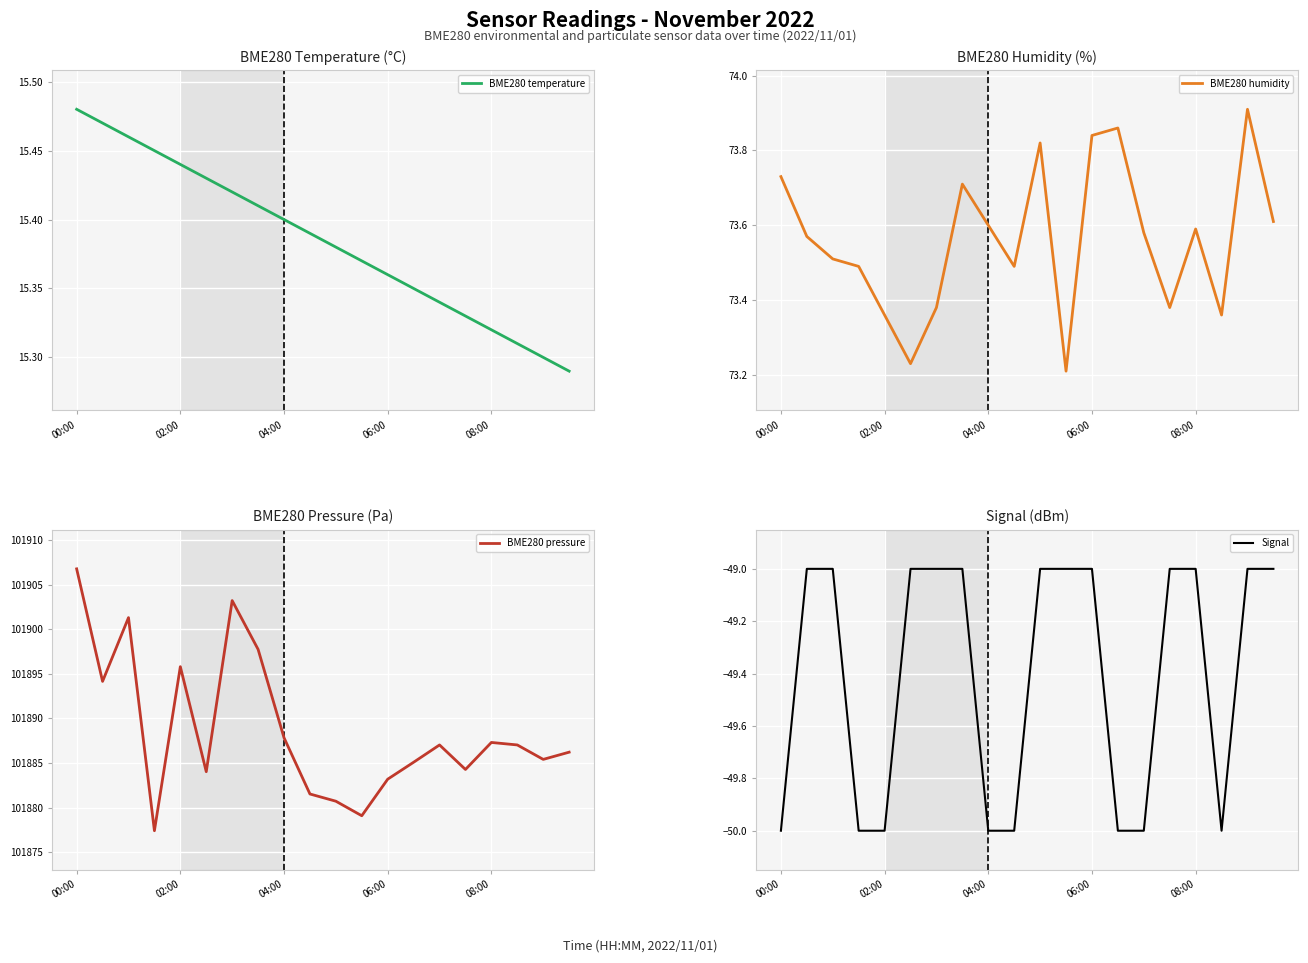

How many lines are shown in the chart?

4